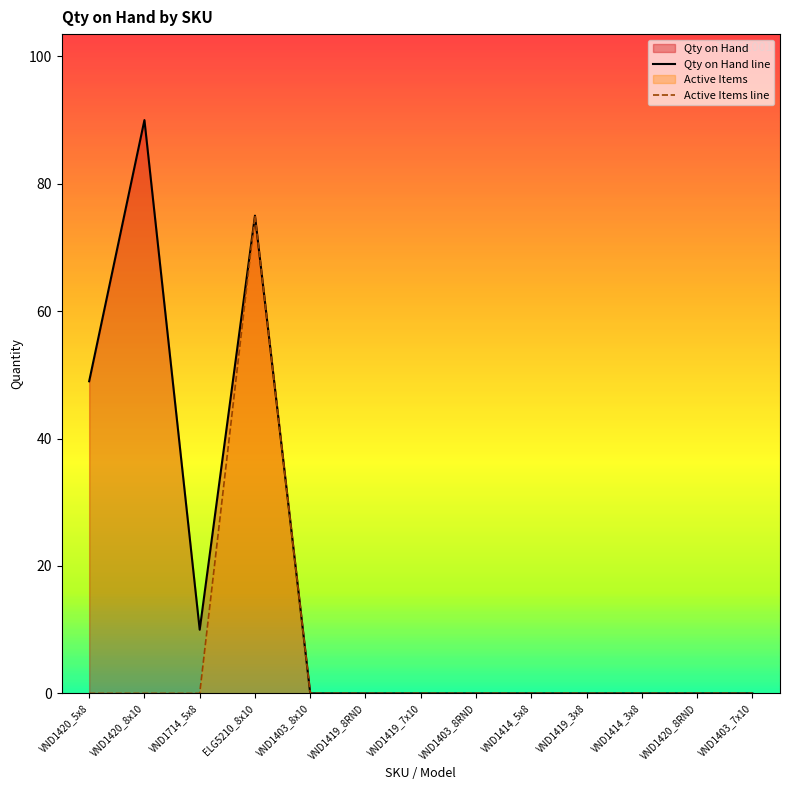

How many series are shown in this chart?

2